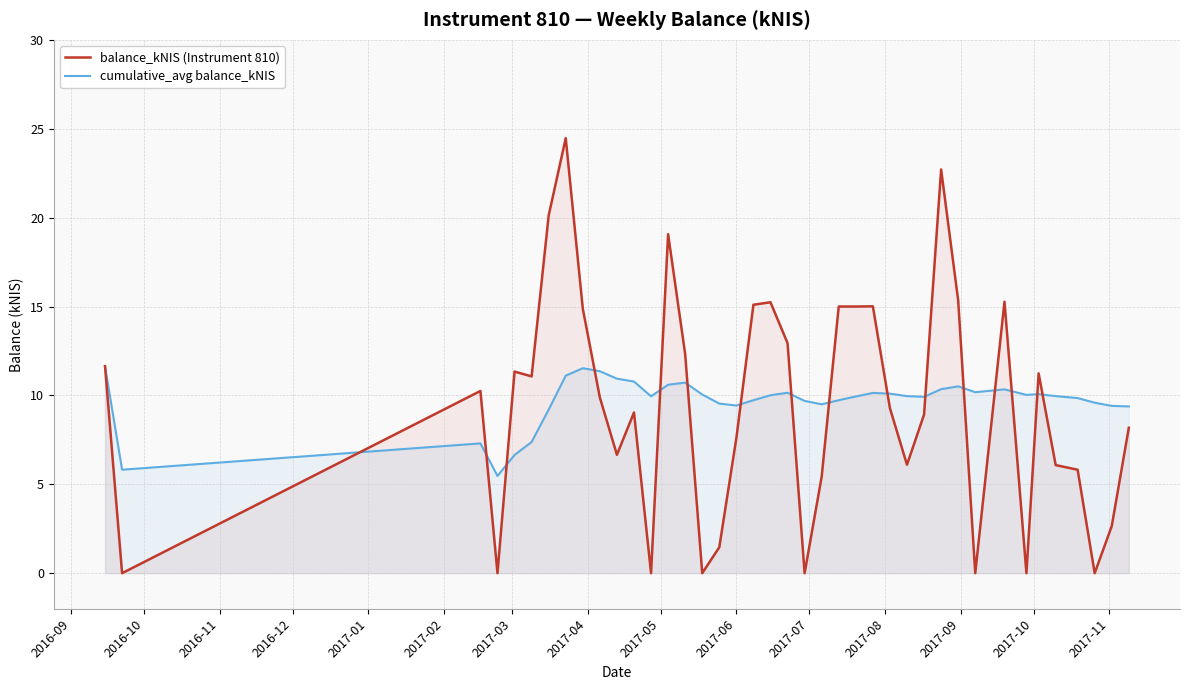

What is the maximum value shown in the chart?

24.5